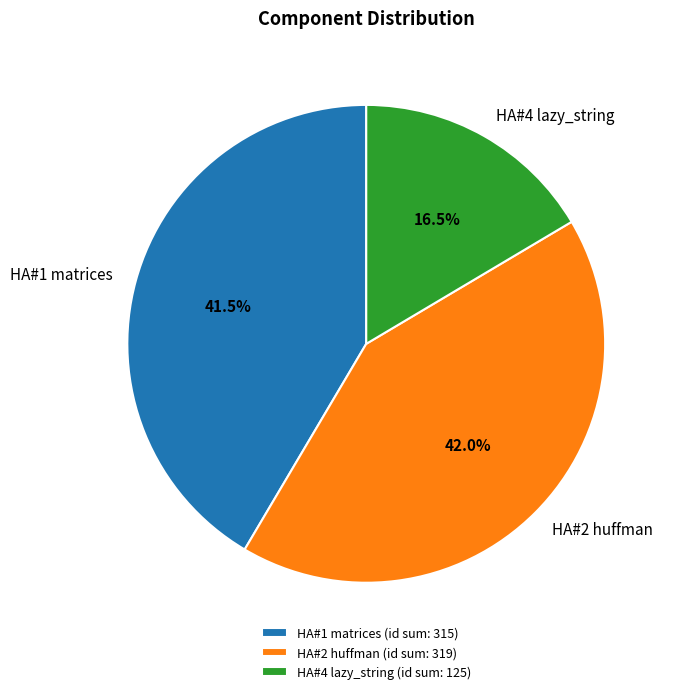

Which has a higher value, HA#2 huffman or HA#4 lazy_string?

HA#2 huffman